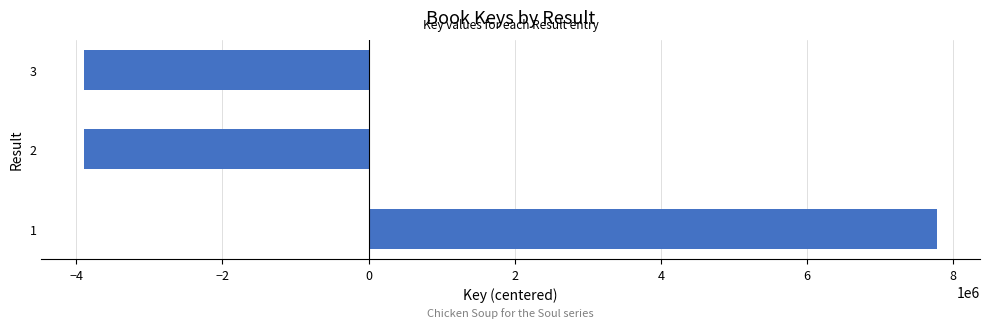

The value at 2 is -3892977.7. True or false?

True